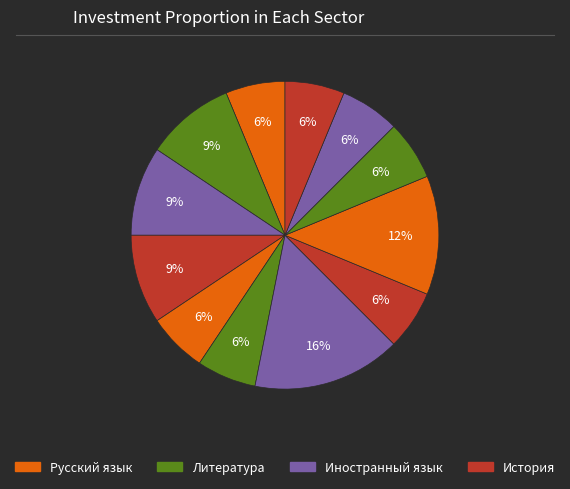

Does any single category account for the majority?

No